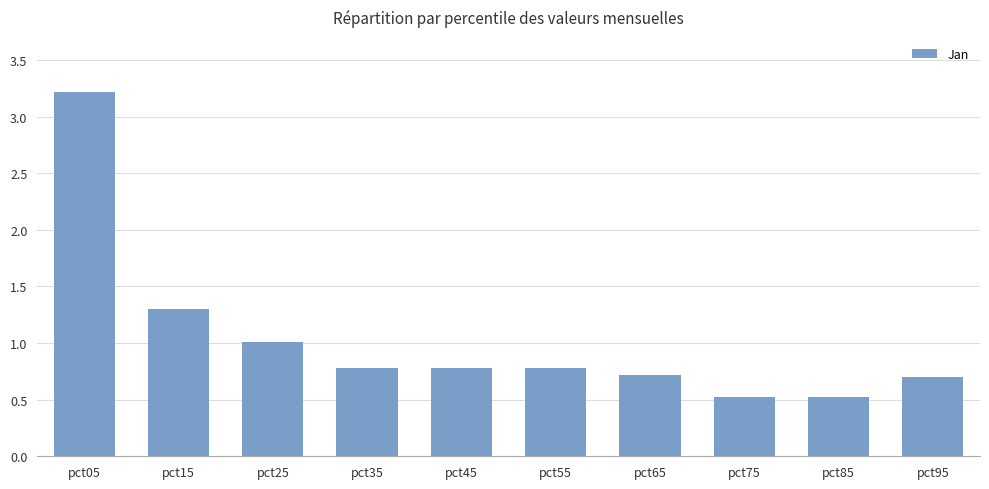

What is the value of the 2nd bar from the left?

1.3